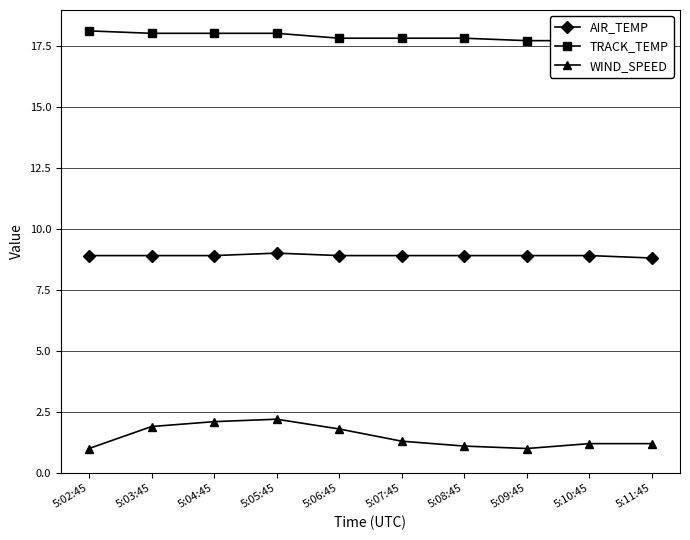

What is the sum of the TRACK_TEMP values at 5:07:45 and 5:03:45?

35.8